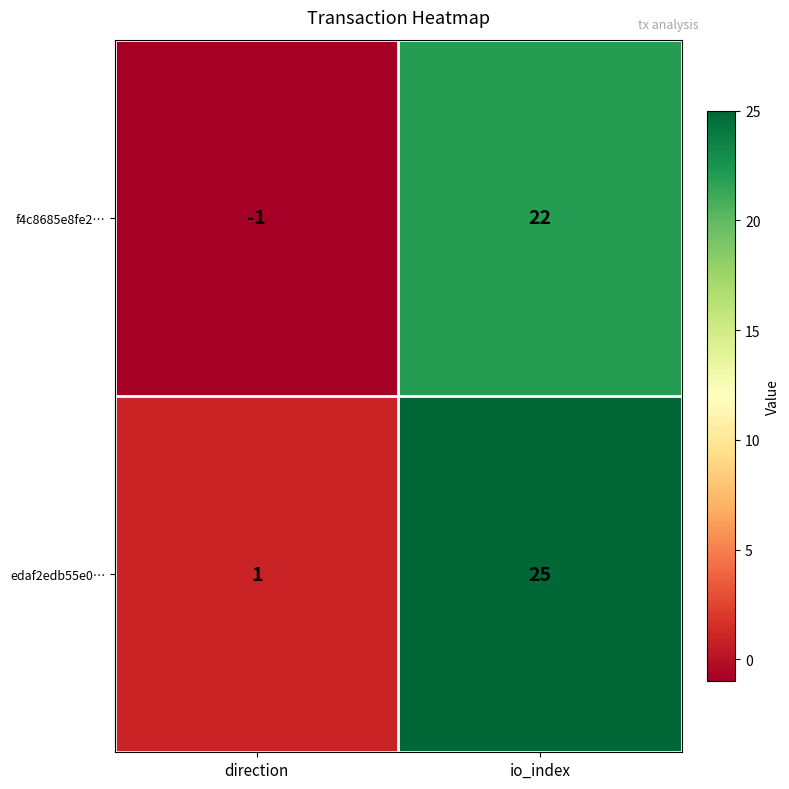

What is the total value across all series at io_index?

47